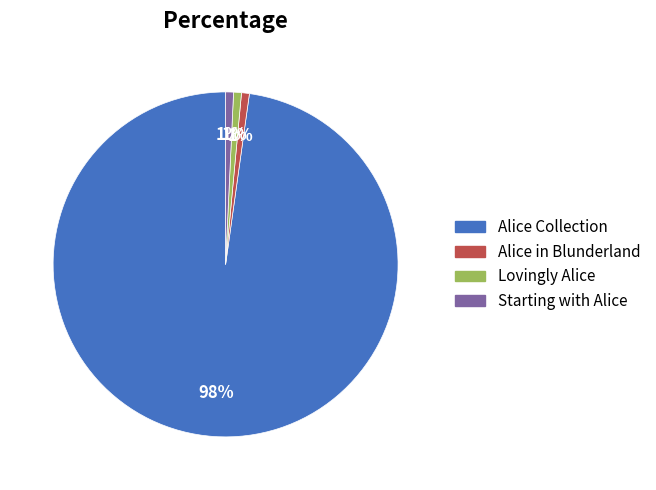

What percentage is the Alice in Blunderland slice, to the nearest percent?

1%